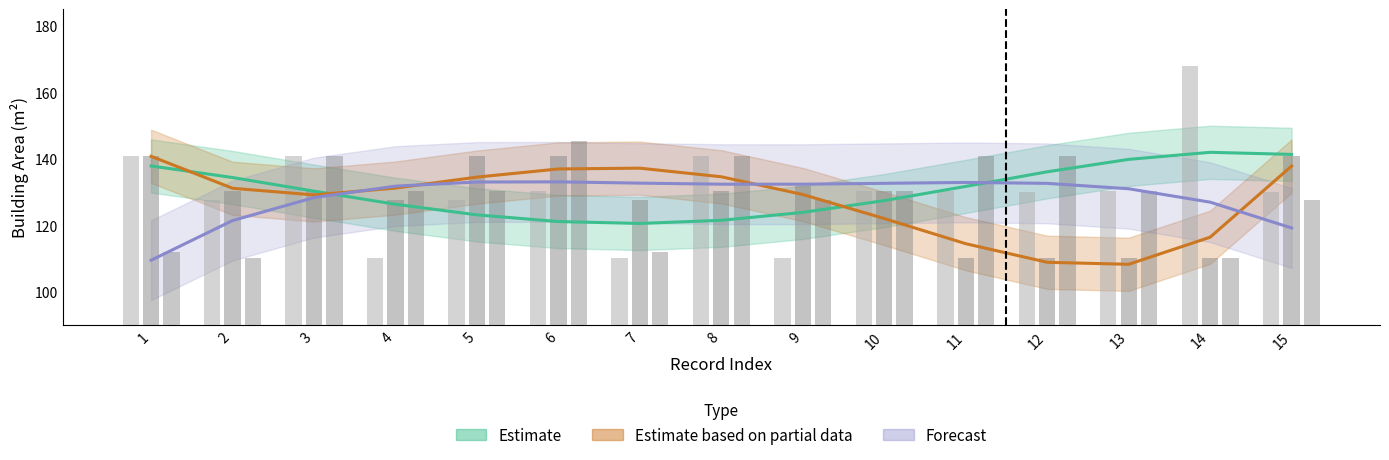

Reading left to right, what are all the values shown in this chart?

Estimate: 1=137.8	2=134.3	3=130.2	4=126.3	5=123.1	6=121.1	7=120.5	8=121.5	9=123.8	10=127.4	11=131.7	12=136.1	13=139.8	14=141.9	15=141.3
Estimate based on partial data: 1=140.7	2=131.1	3=129.1	4=131.2	5=134.5	6=136.9	7=137.1	8=134.5	9=129.2	10=122.0	11=114.4	12=108.8	13=108.2	14=116.4	15=137.8
Forecast: 1=109.5	2=121.4	3=128.3	4=131.7	5=133.0	6=133.0	7=132.6	8=132.3	9=132.3	10=132.6	11=132.9	12=132.6	13=131.0	14=126.9	15=119.2